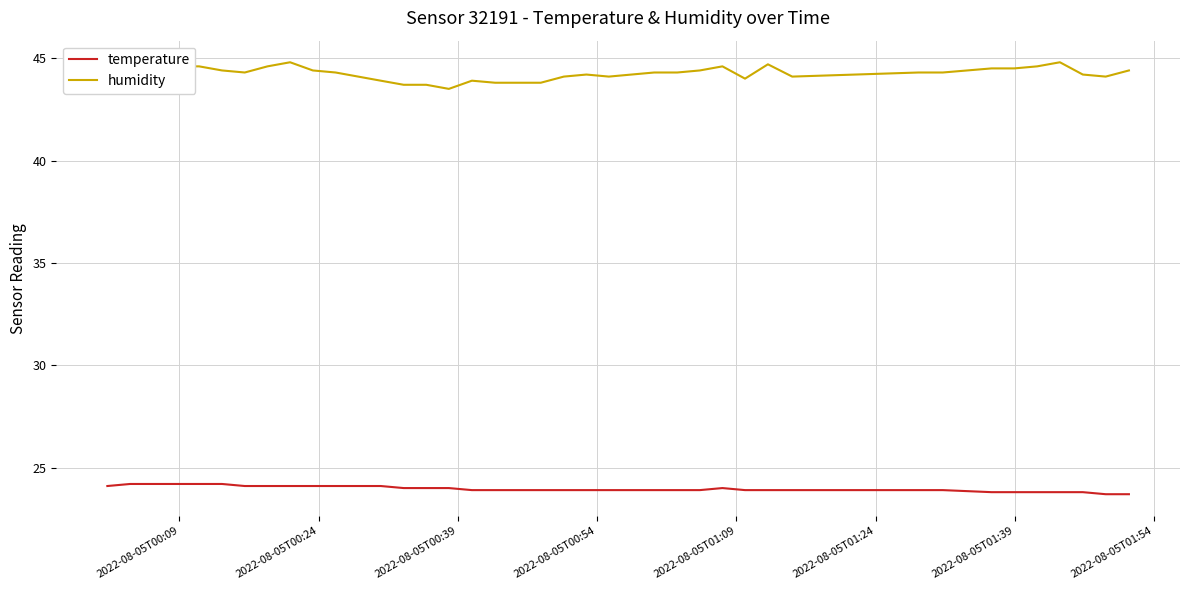

True or false: temperature and humidity cross at least once.

False